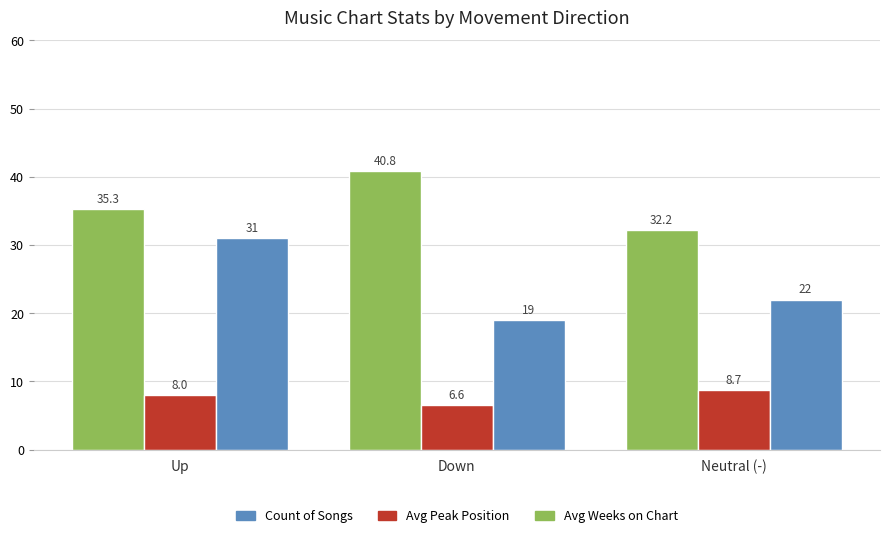

List the labels in order of Count of Songs value, smallest first.

Down, Neutral (-), Up